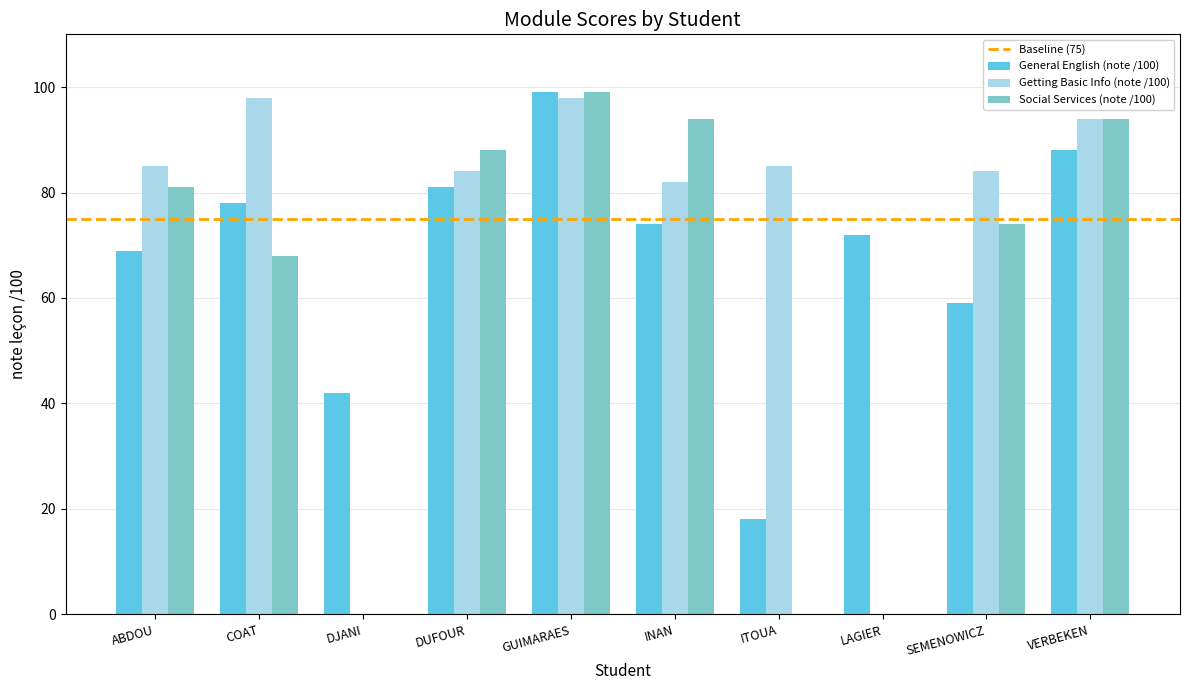

What is the total value across all series at DJANI?

42